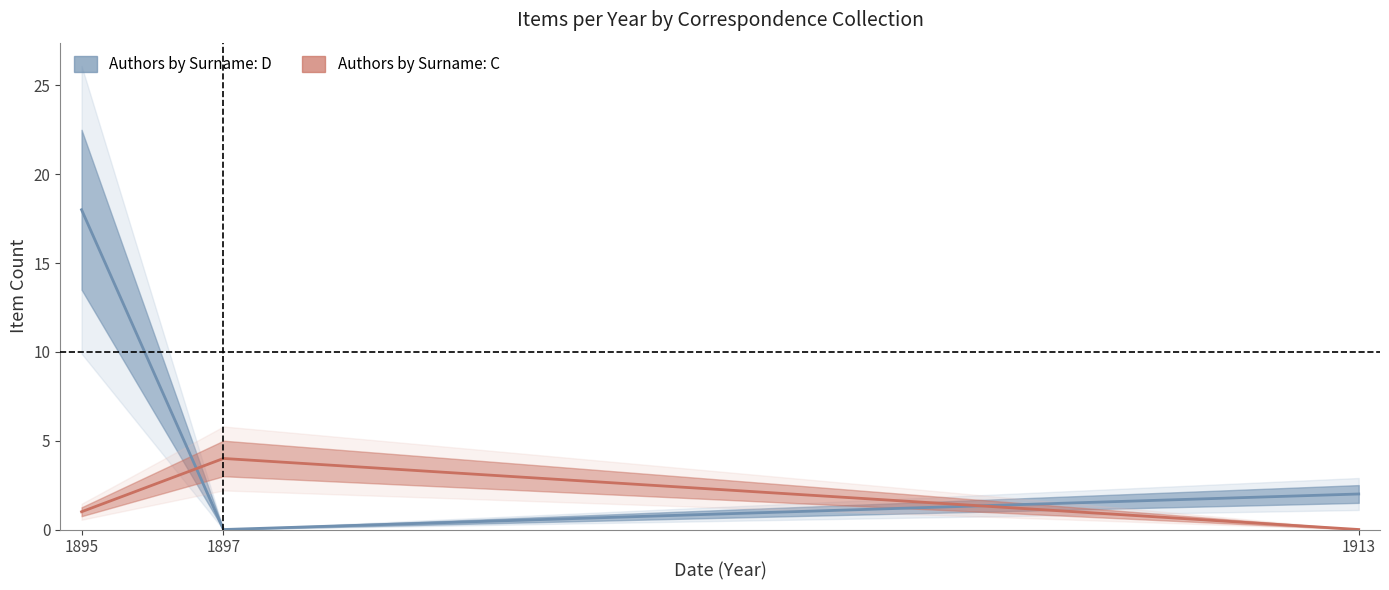

What is the approximate value of Correspondence, Authors by Surname: C at 1897?

4